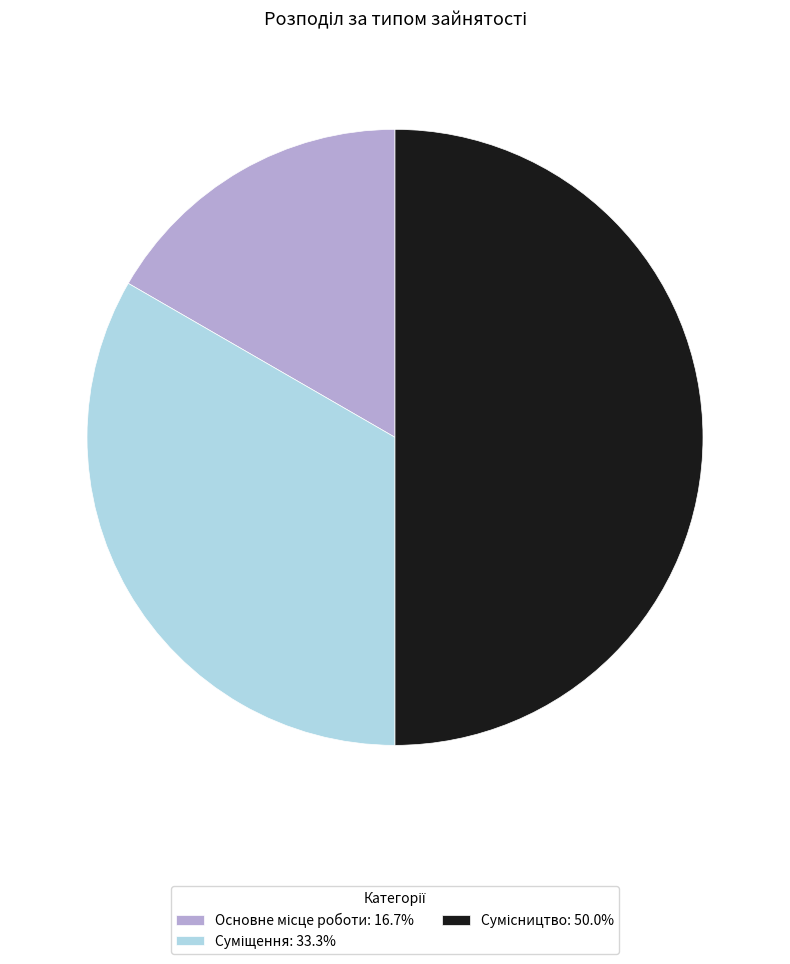

How many segments does this pie chart have?

3